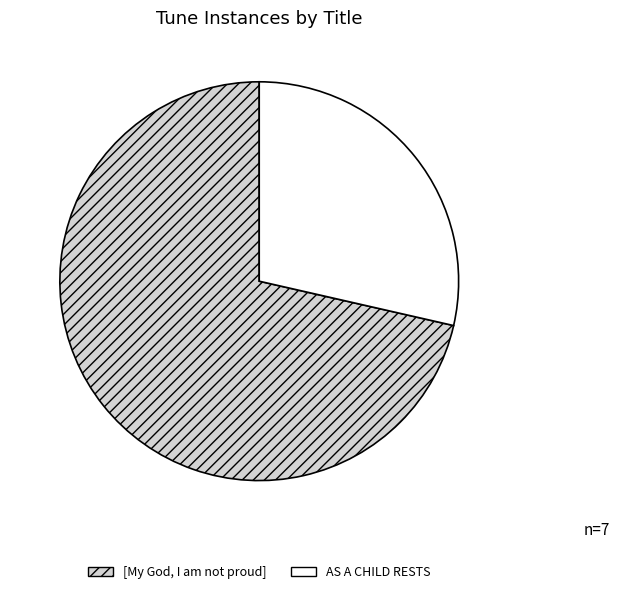

Which category has the smallest portion of the pie?

AS A CHILD RESTS